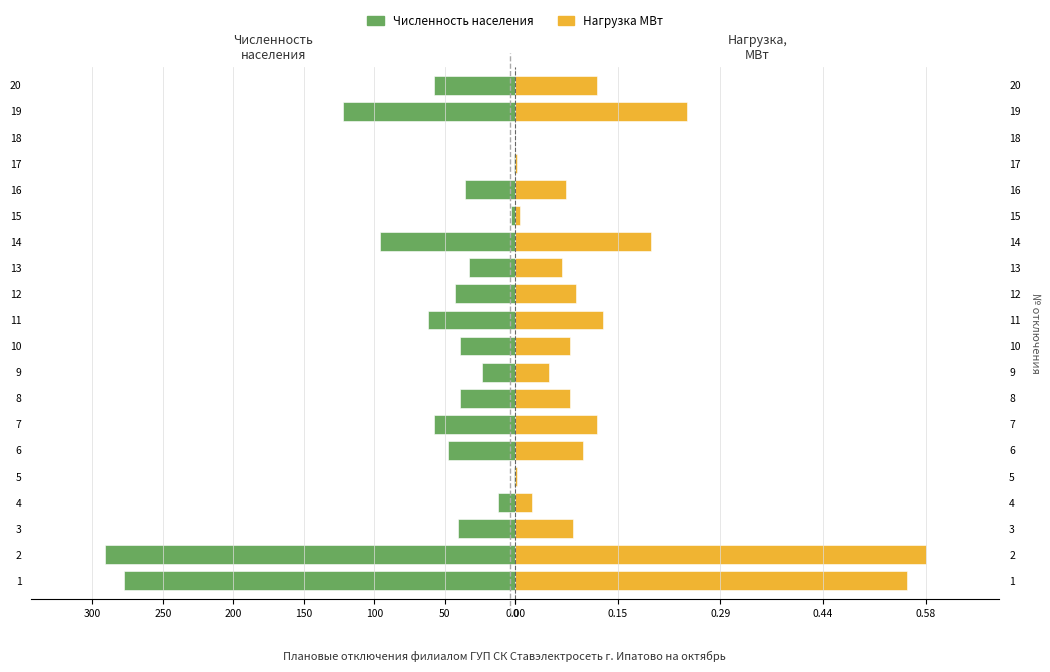

How many distinct data groups are displayed?

2